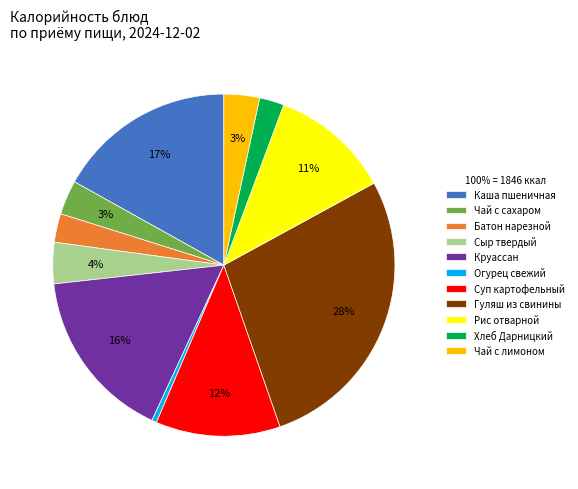

To the nearest percent, what portion does Круассан represent?

16%